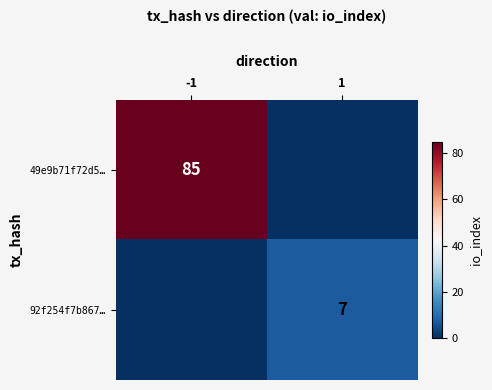

What is the total value across all series at 1?

7